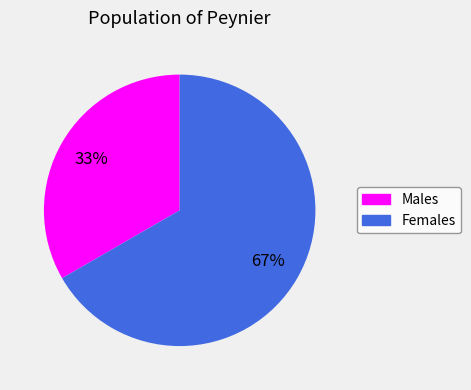

To the nearest percent, what is the combined percentage of Females and Males?

100%